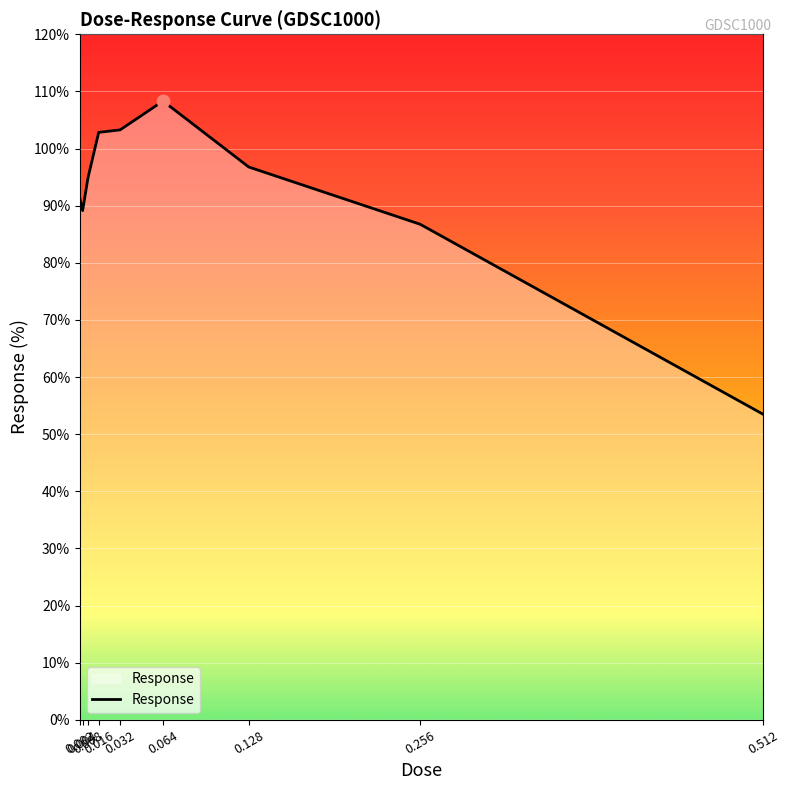

What is the change in value from 0.002 to 0.256?

-4.5